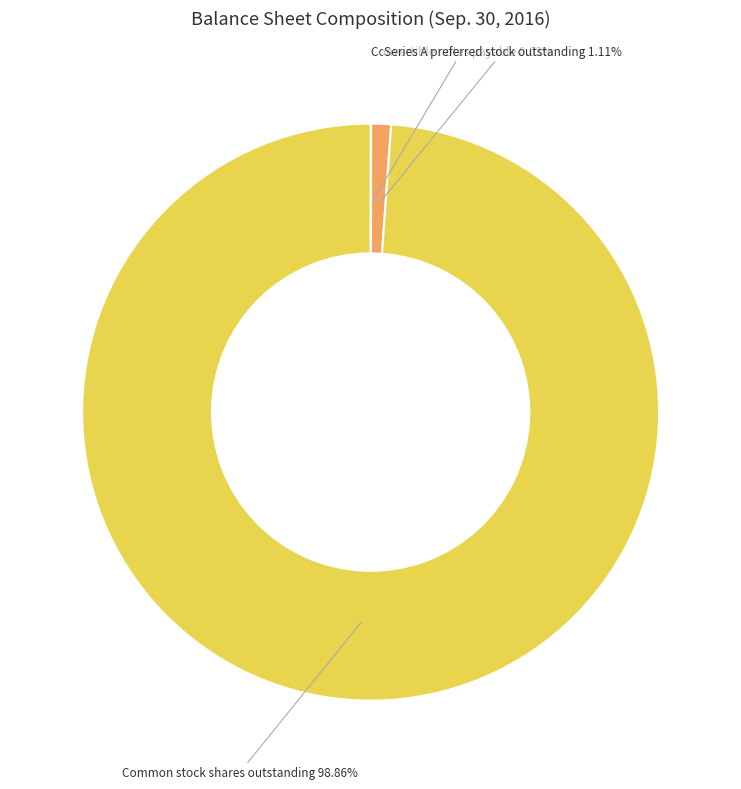

Which slice is the largest?

Common stock shares outstanding